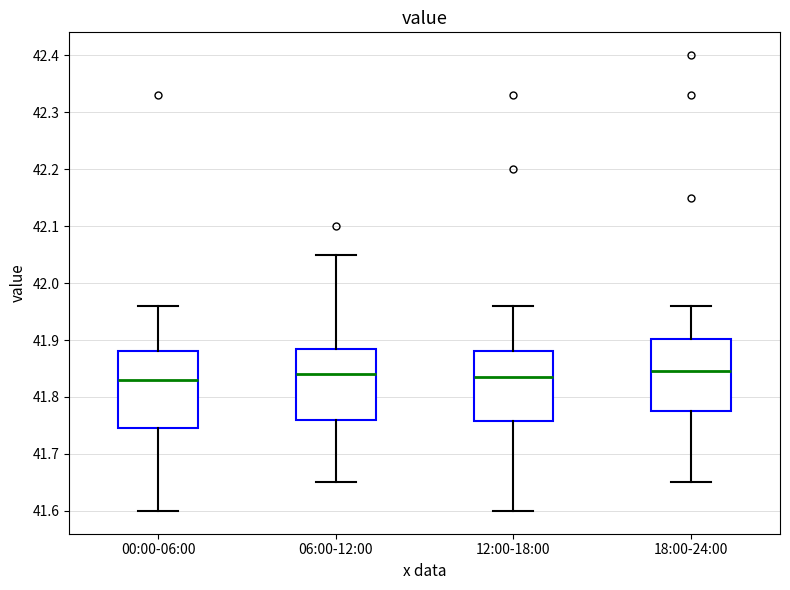

Reading left to right, read every box against the y-axis: the position of its median line, the range the box covers, and the ends of its whiskers. The values are not printed on the chart, so give them approximately, as read against the axis.

00:00-06:00: median 41.83, box 41.75 to 41.88, whiskers 41.60 to 41.96
06:00-12:00: median 41.84, box 41.76 to 41.89, whiskers 41.65 to 42.05
12:00-18:00: median 41.84, box 41.76 to 41.88, whiskers 41.60 to 41.96
18:00-24:00: median 41.85, box 41.78 to 41.90, whiskers 41.65 to 41.96